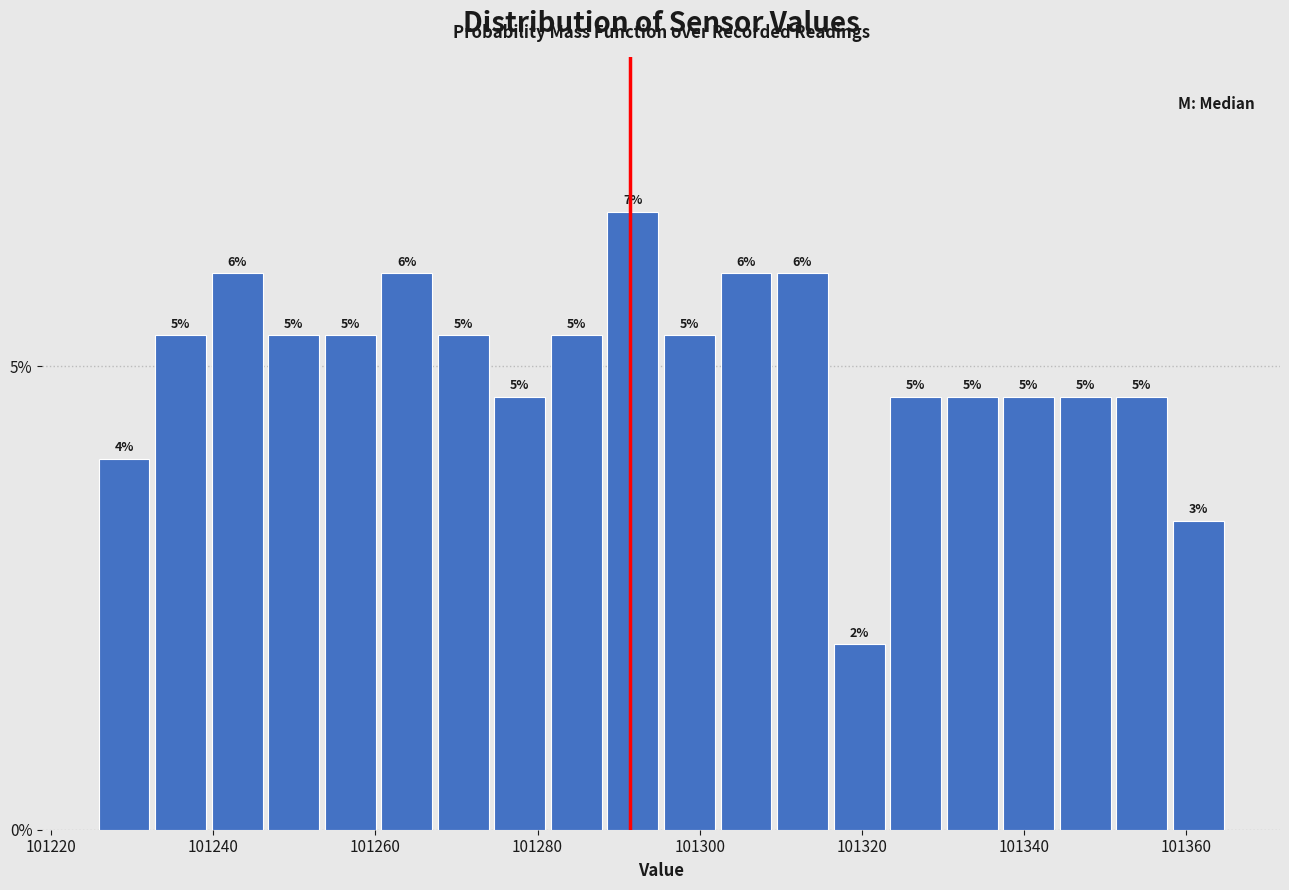

Around what value on the x-axis is the tallest bar? Give the approximate position of its centre, as read against the axis.

101292